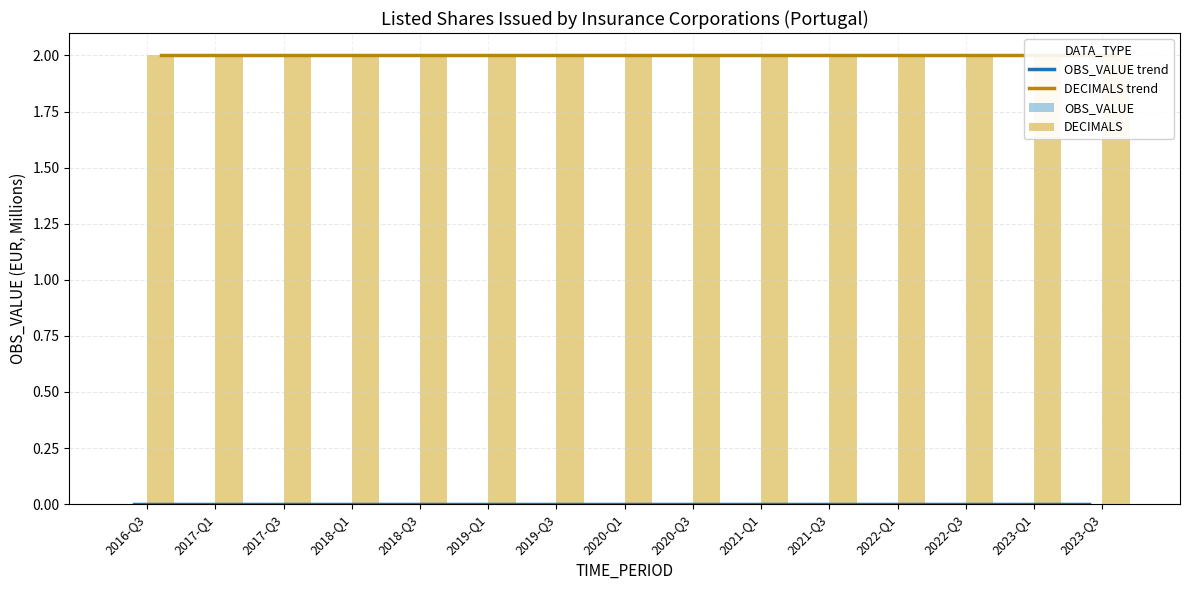

At how many categories does at least one series exceed 1?

15